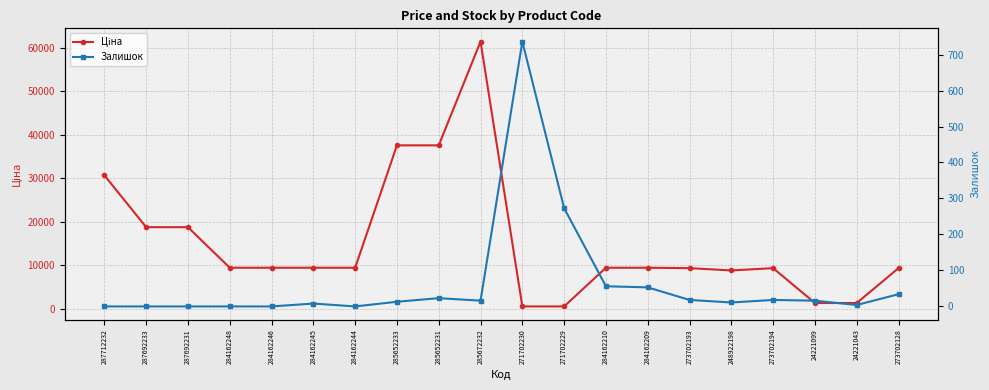

How many lines are shown in the chart?

2